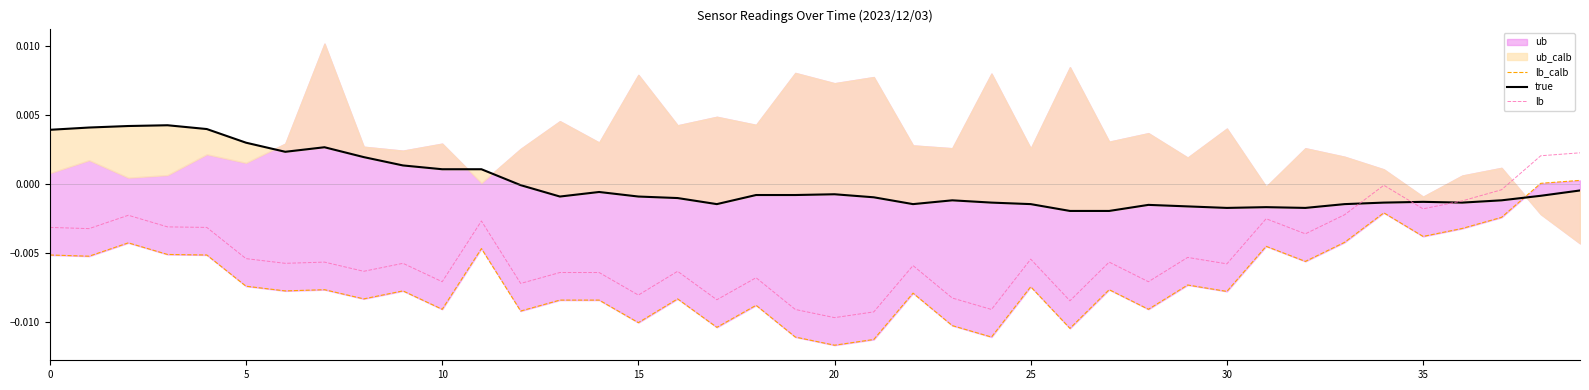

The true series shows 0.0 at 0. True or false?

True